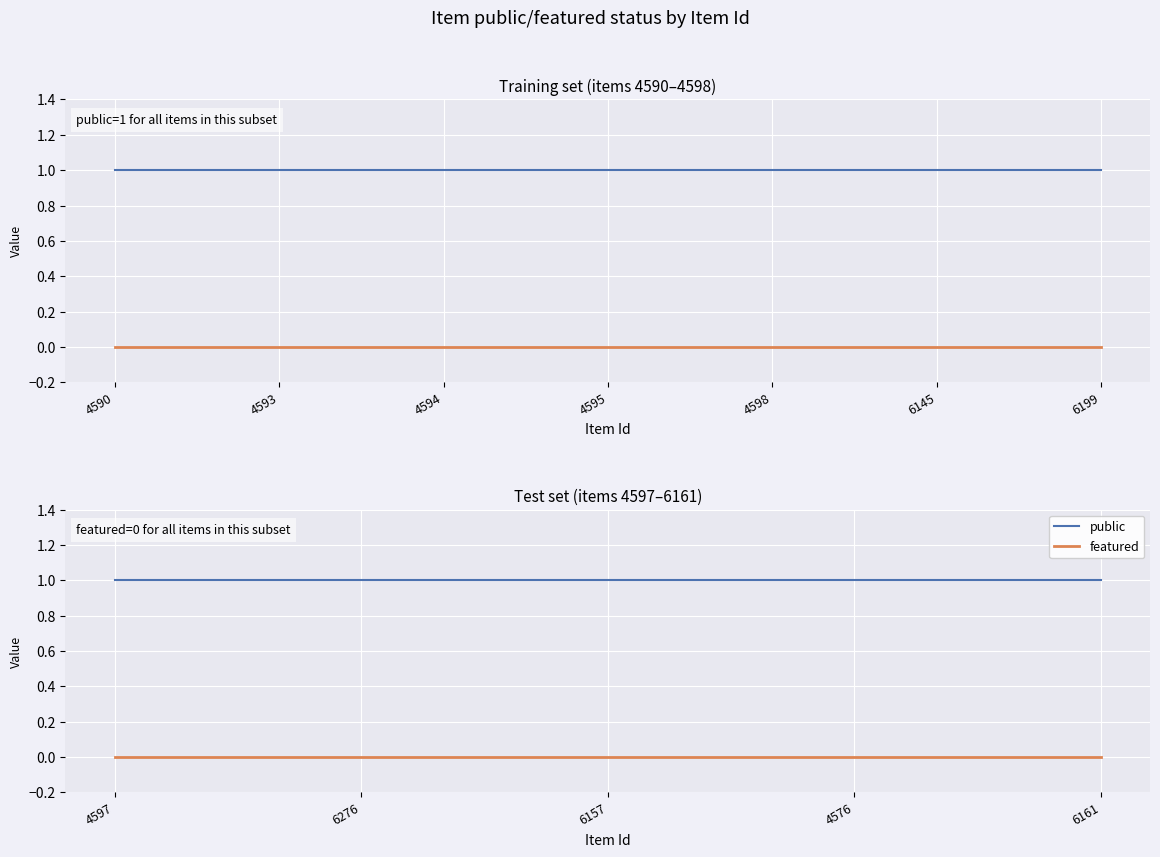

Between 4576 and 6276, which is larger?

4576